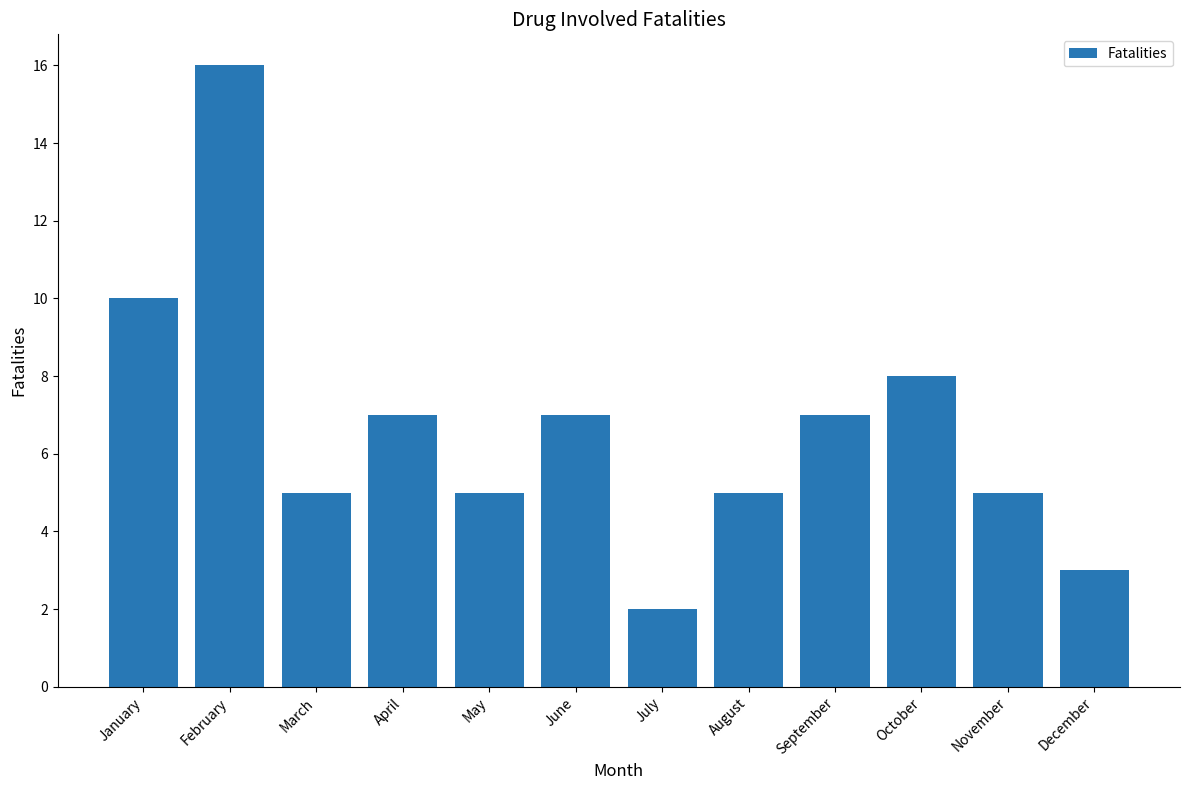

The value at August is 2. True or false?

False